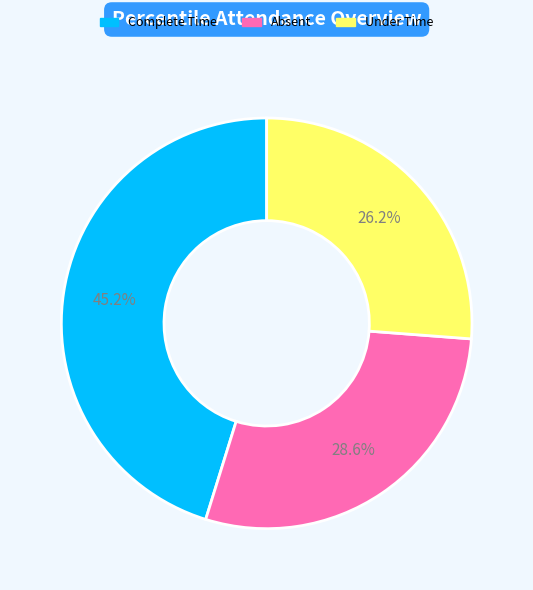

How many segments does this pie chart have?

3